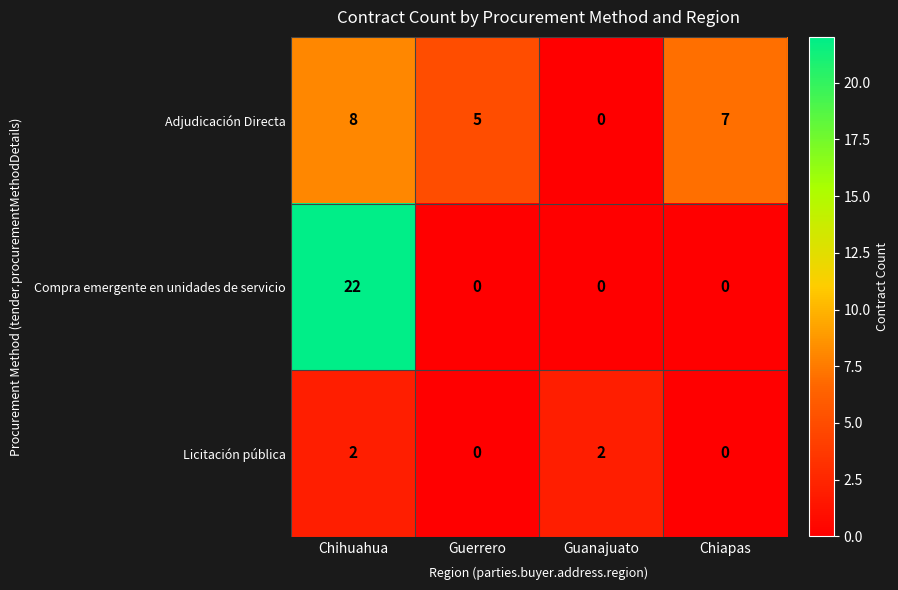

What is the average value of the Adjudicación Directa series?

5